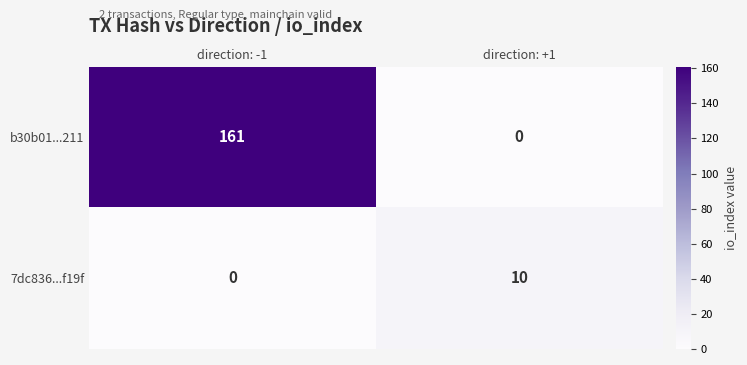

Which series has the largest total across all categories?

b30b01...211